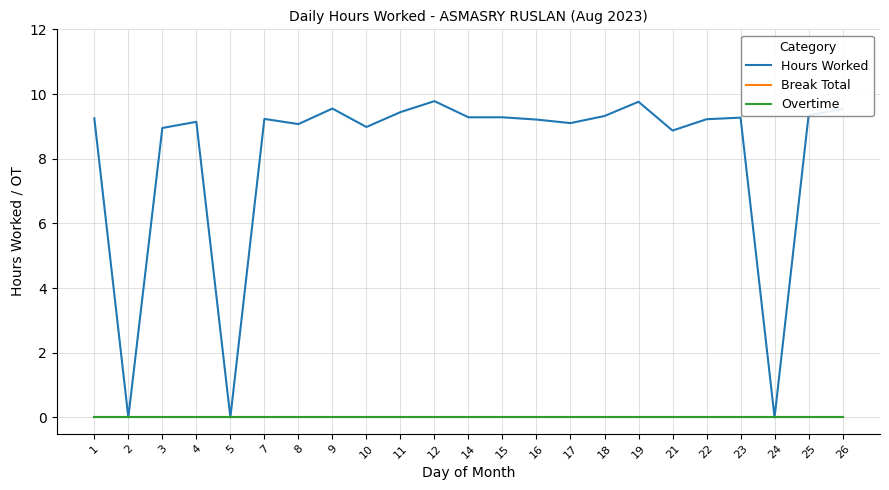

The Hours Worked series shows 9.3 at 14. True or false?

True